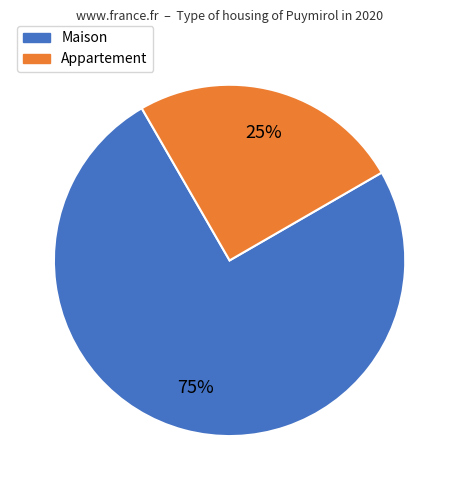

Is there any slice that represents more than half of the pie?

Yes